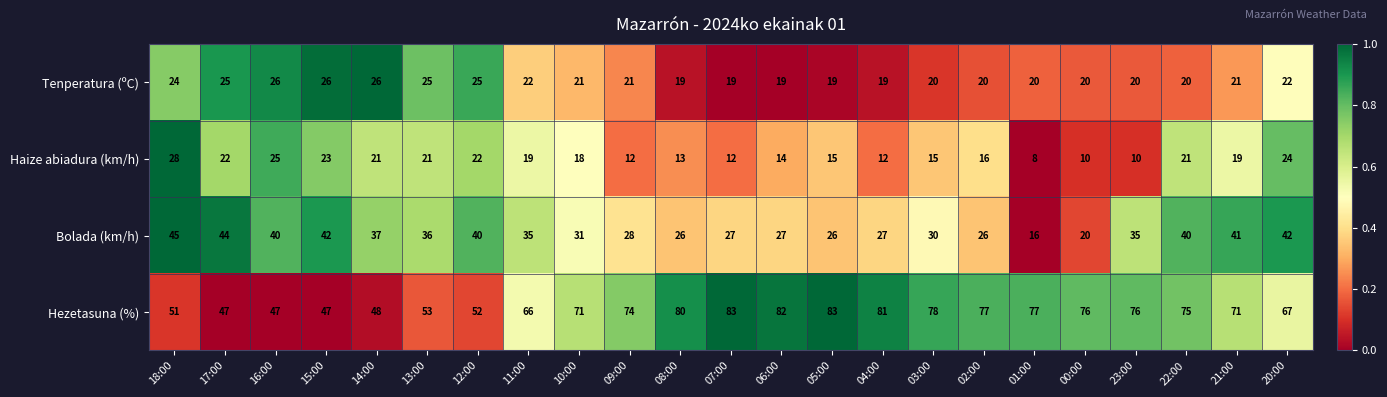

At which label does Bolada (km/h) first exceed 35?

18:00